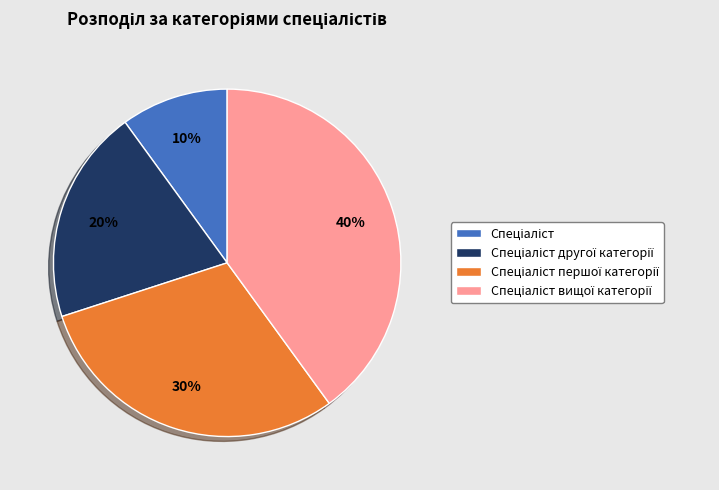

To the nearest percent, what is the average slice percentage?

25%